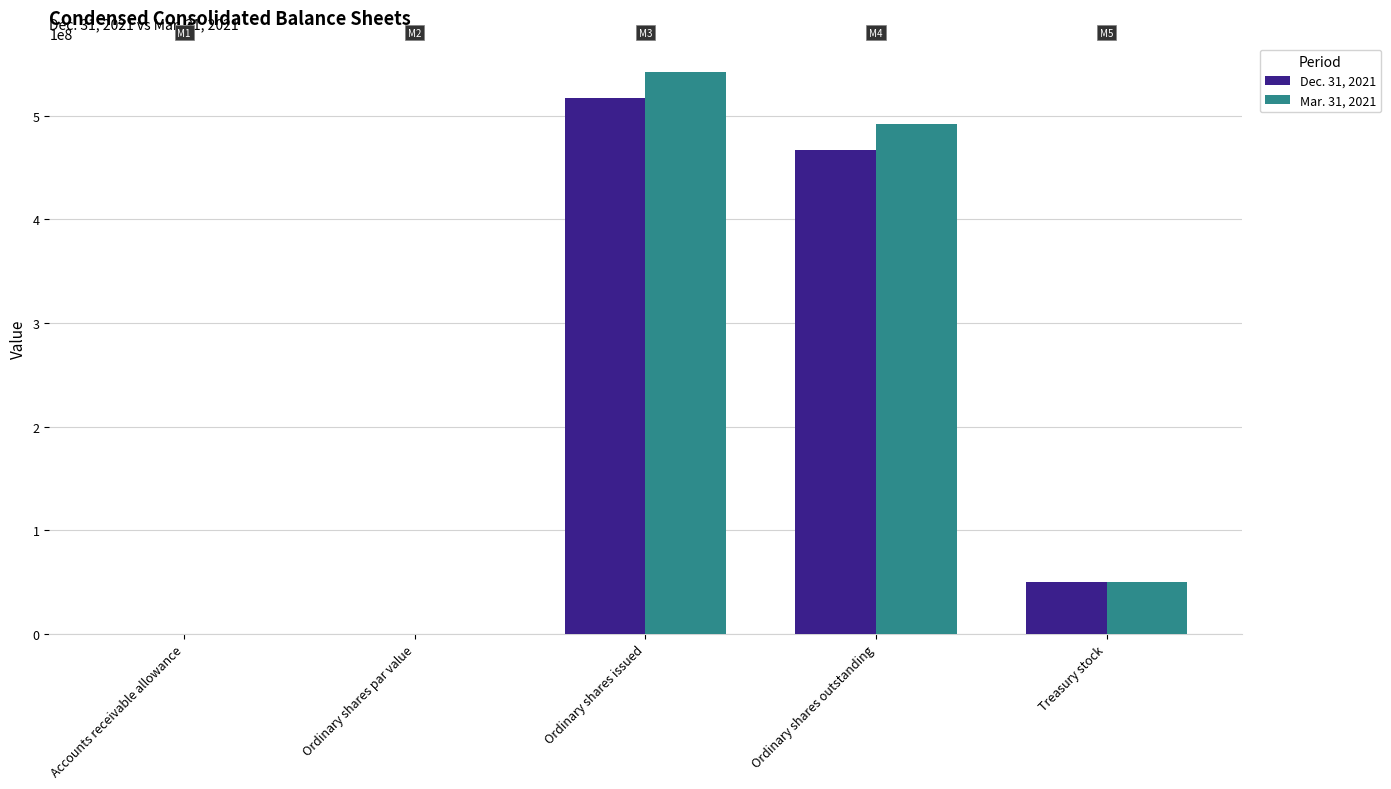

Is it true that Dec. 31, 2021 equals -290078681 at Ordinary shares par value?

False